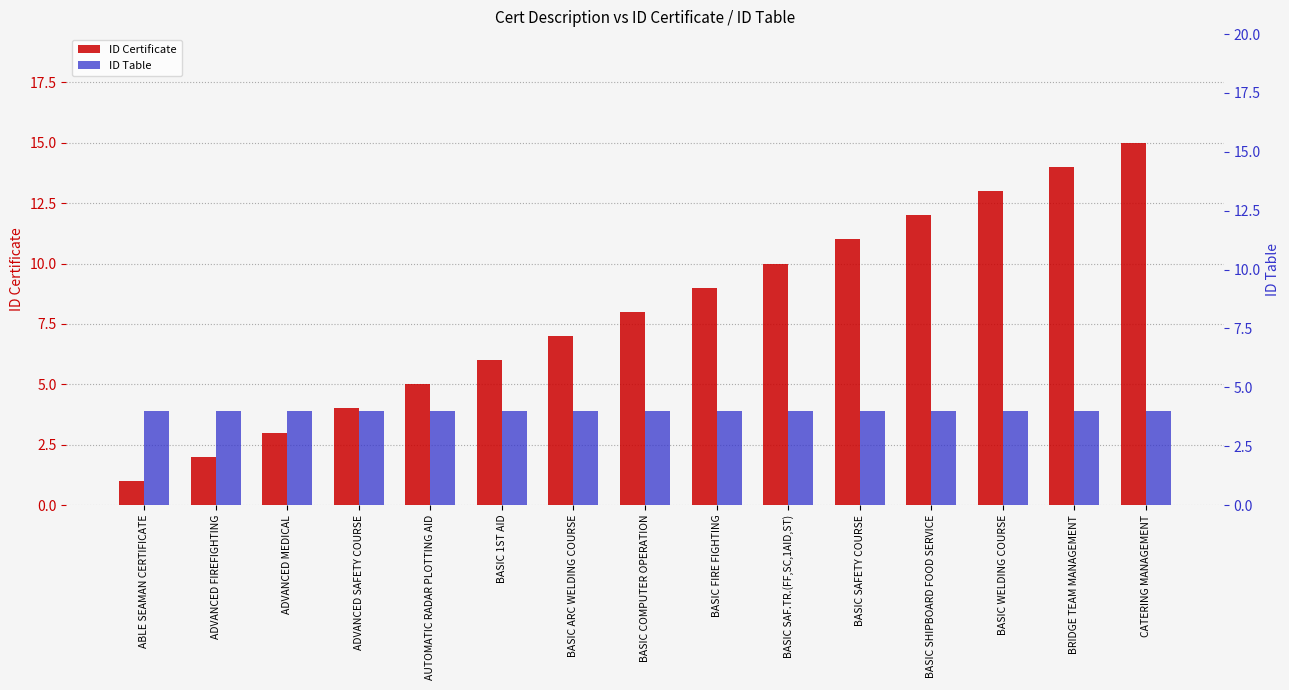

The ID Certificate series shows 5 at AUTOMATIC RADAR PLOTTING AID. True or false?

True